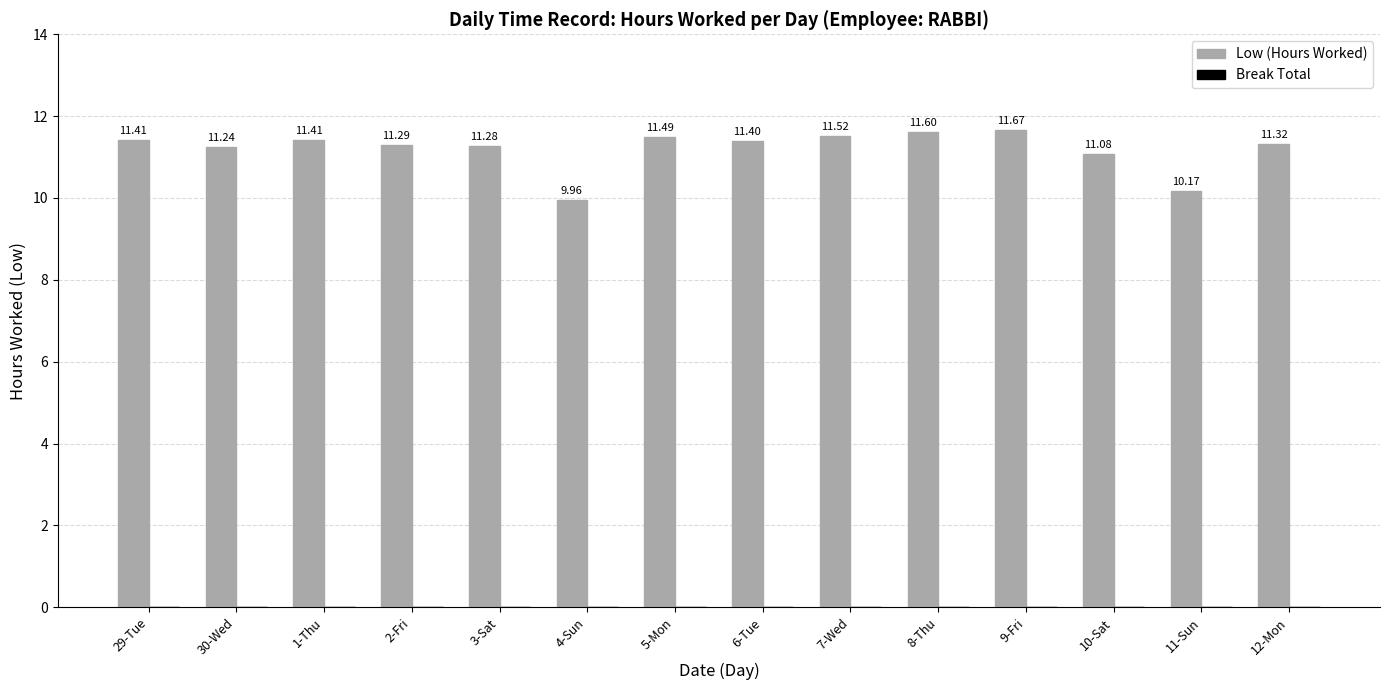

Which has a higher value, 2-Fri or 11-Sun?

2-Fri